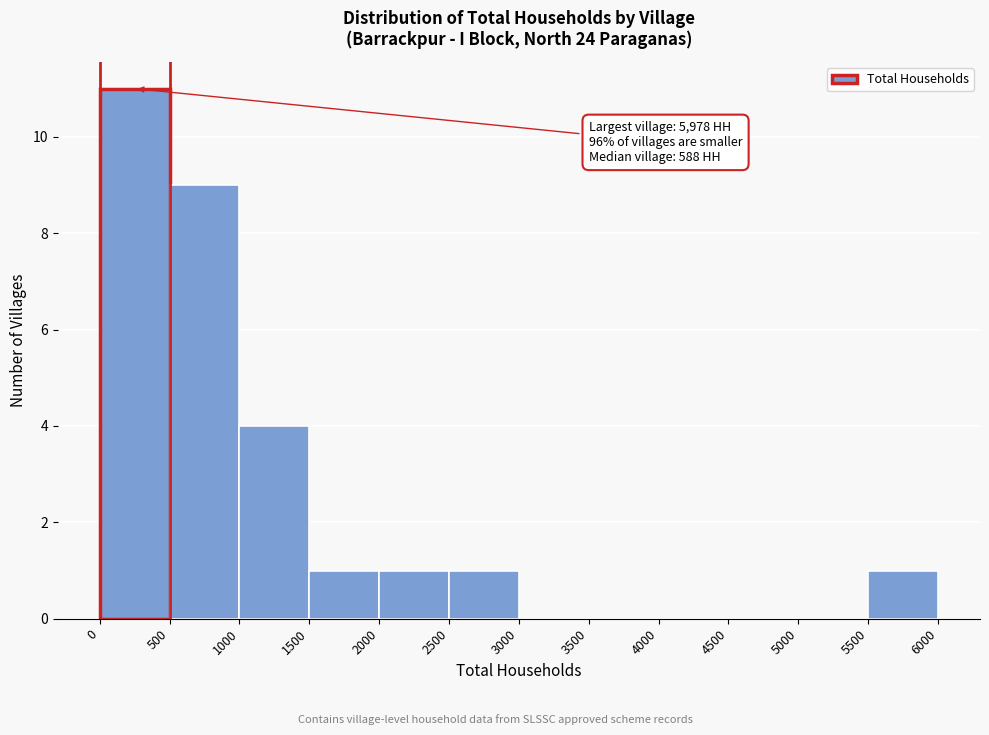

Over which range of the x-axis is the bar tallest?

0 to 500